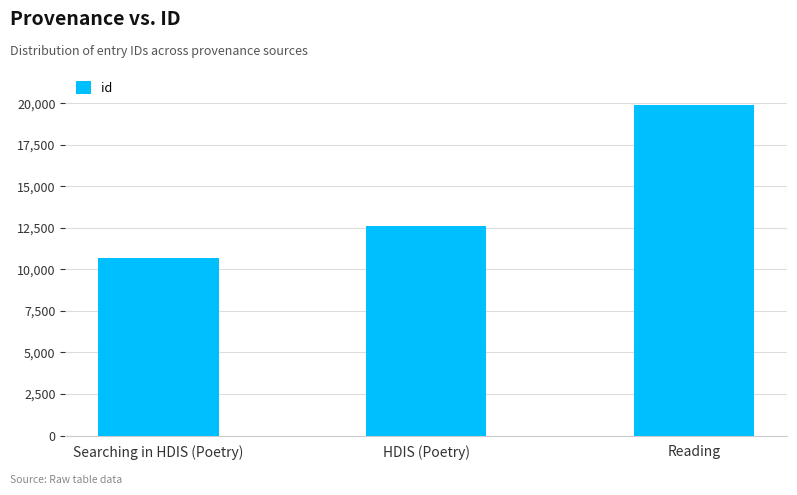

How many values are between 10690 and 19879?

3